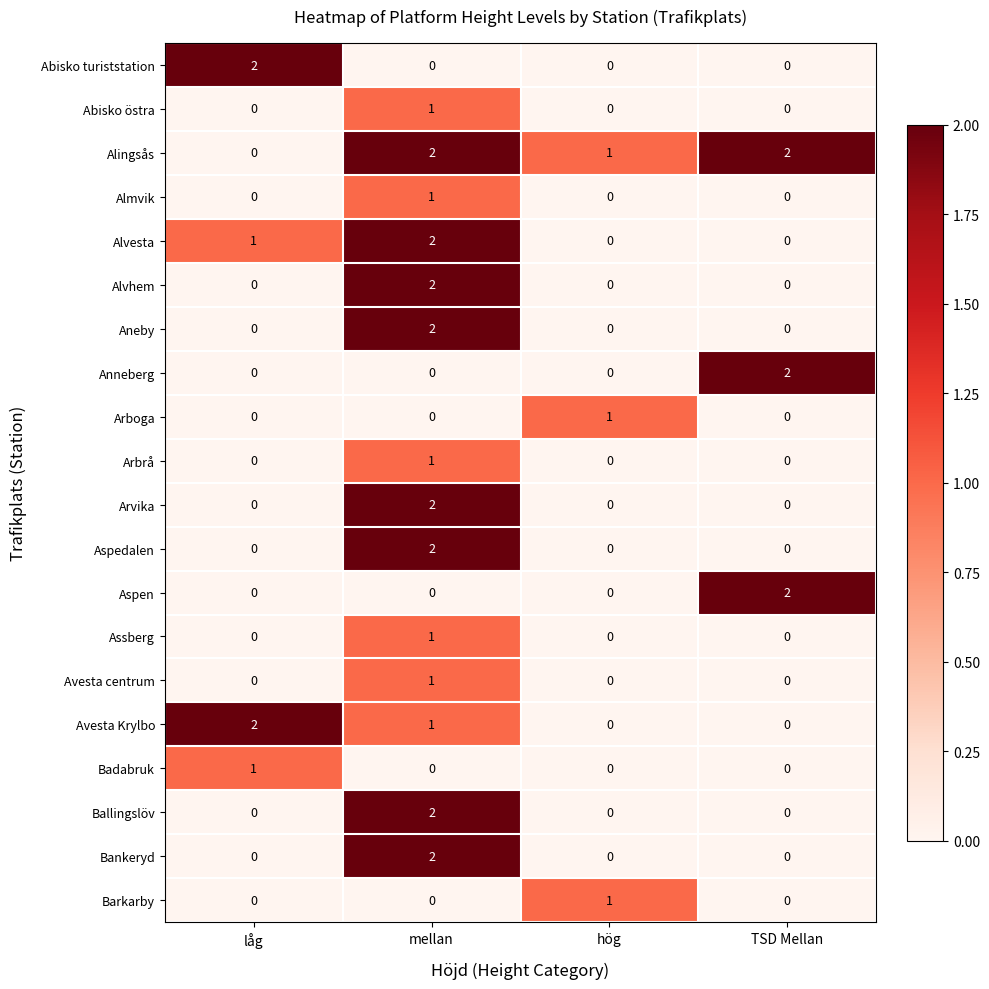

How many series are shown in this chart?

20